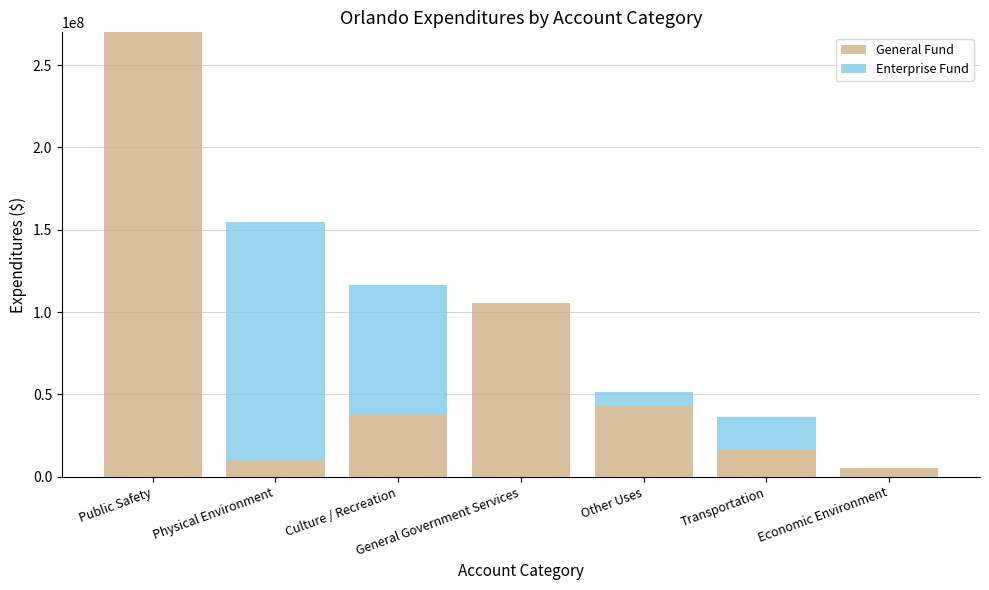

Which category has the highest value in the General Fund series?

Public Safety